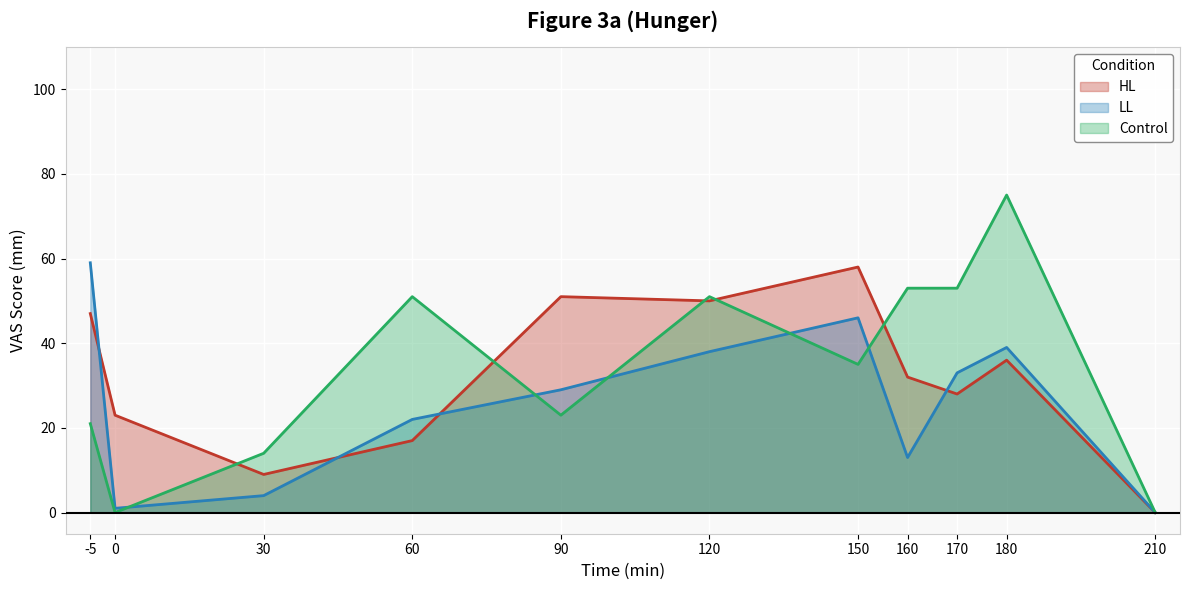

Reading left to right, transcribe all the data shown in this chart.

HL: -5=47	0=23	30=9	60=17	90=51	120=50	150=58	160=32	170=28	180=36	210=0
LL: -5=59	0=1	30=4	60=22	90=29	120=38	150=46	160=13	170=33	180=39	210=0
Control: -5=21	0=0	30=14	60=51	90=23	120=51	150=35	160=53	170=53	180=75	210=0